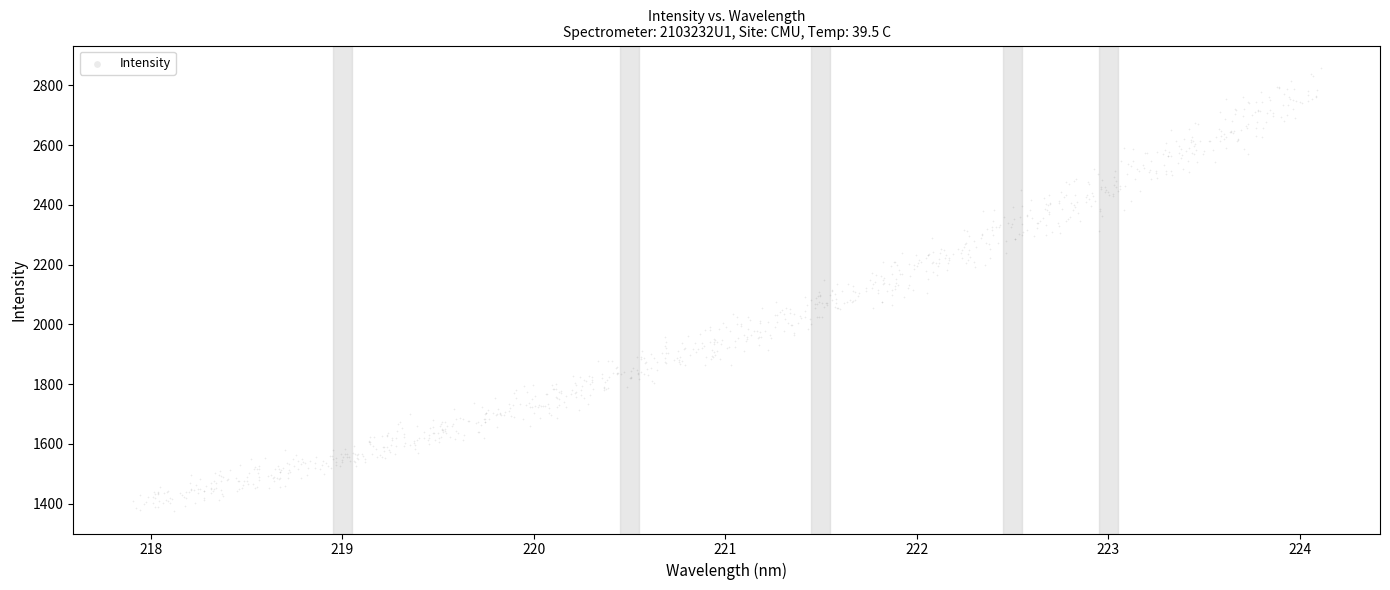

What is the range of X values (max minus min)?

6.2